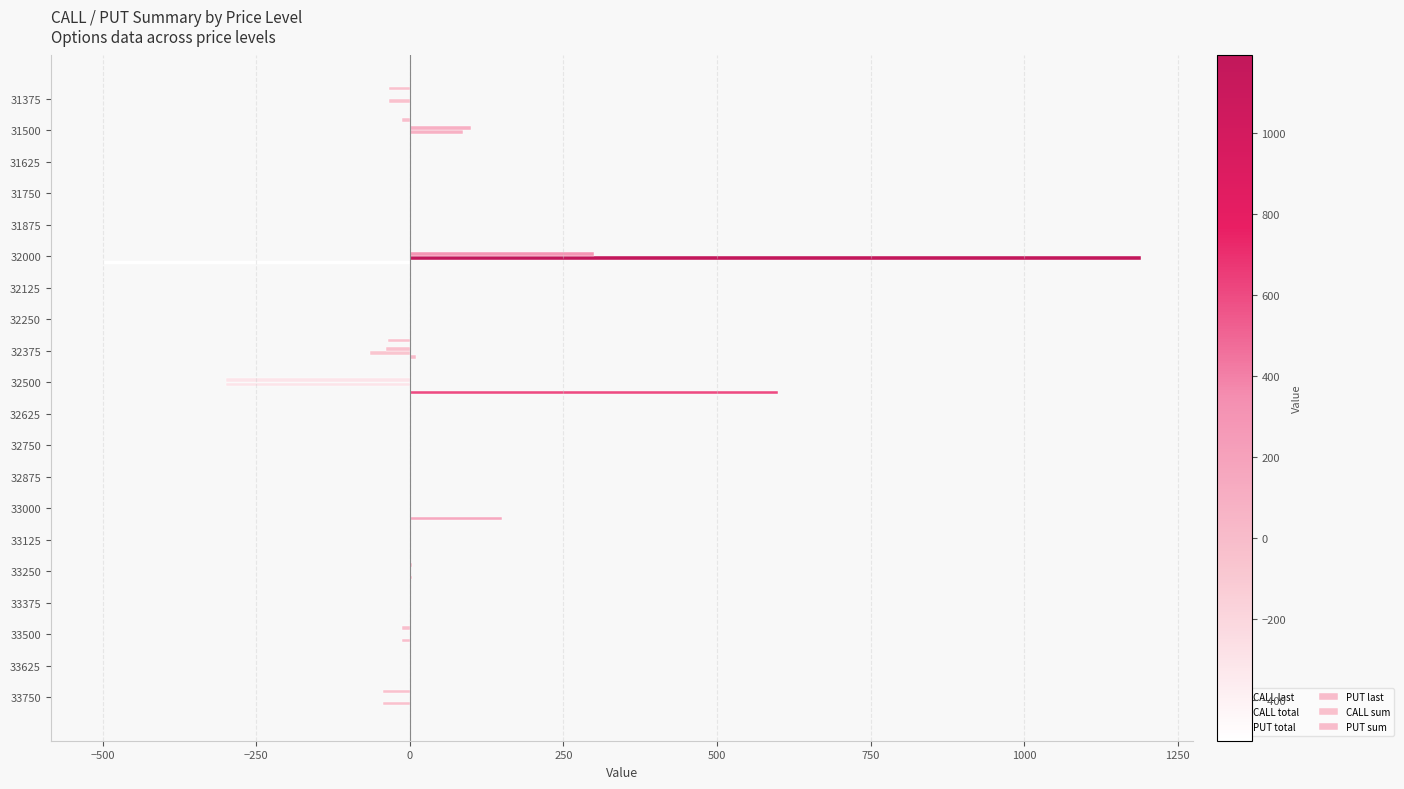

How many groups of bars are there?

20